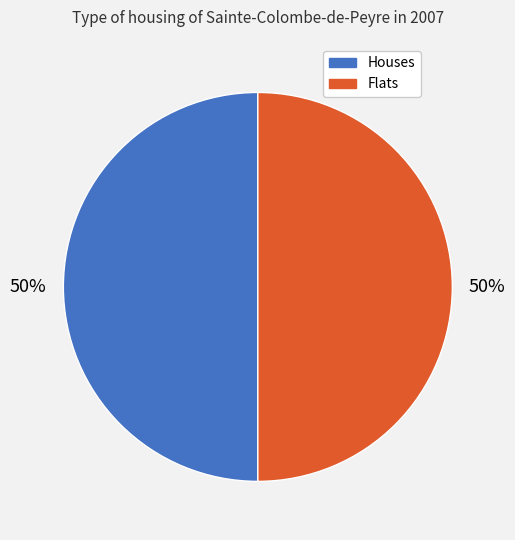

To the nearest percent, what is the average slice percentage?

50%